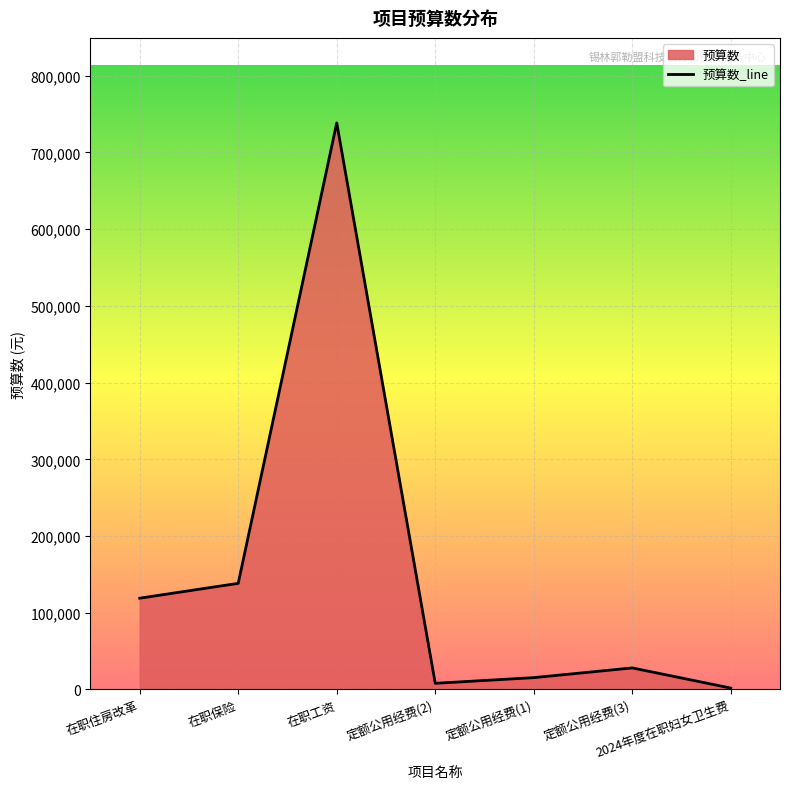

What is the maximum value shown in the chart?

738561.3